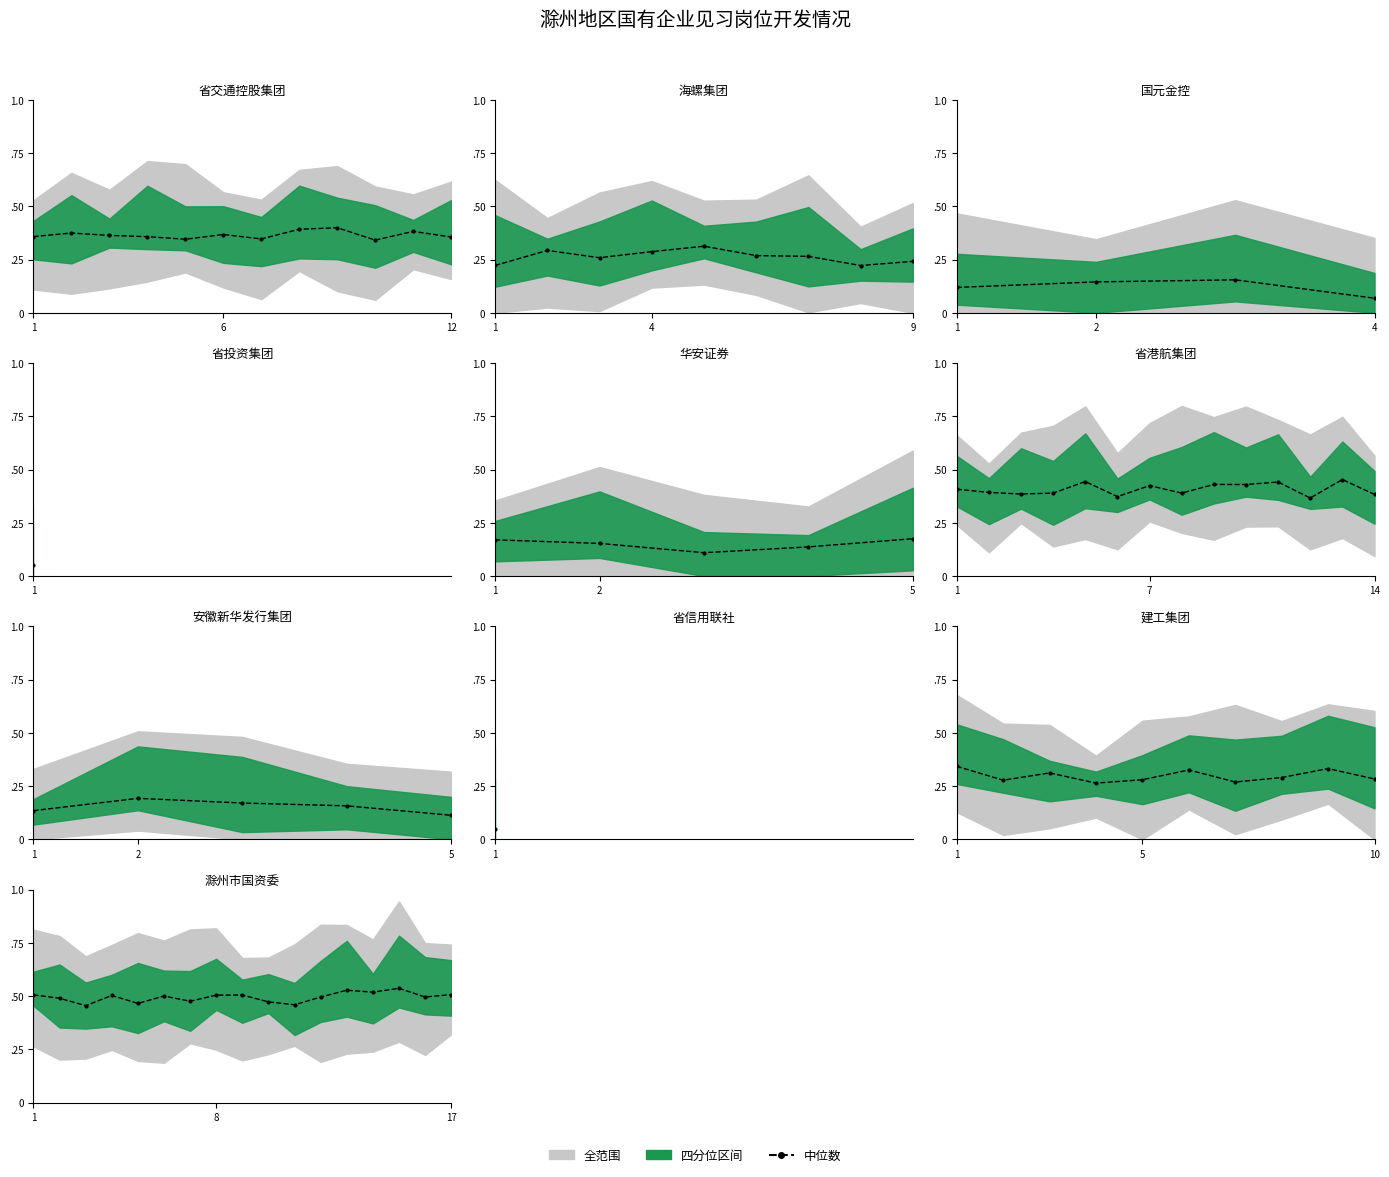

How many points are higher than both their immediate neighbors (excluding endpoints)?

5